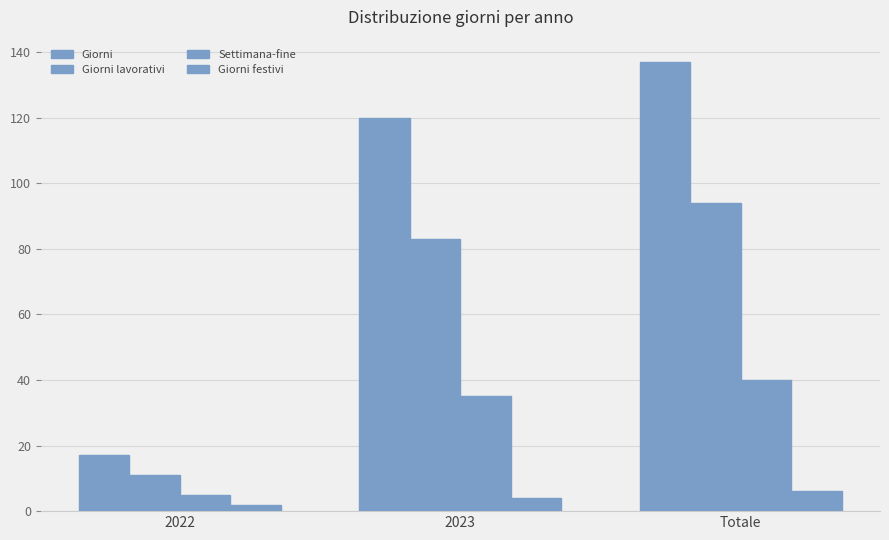

What is the difference between the Settimana-fine values at 2023 and 2022?

30